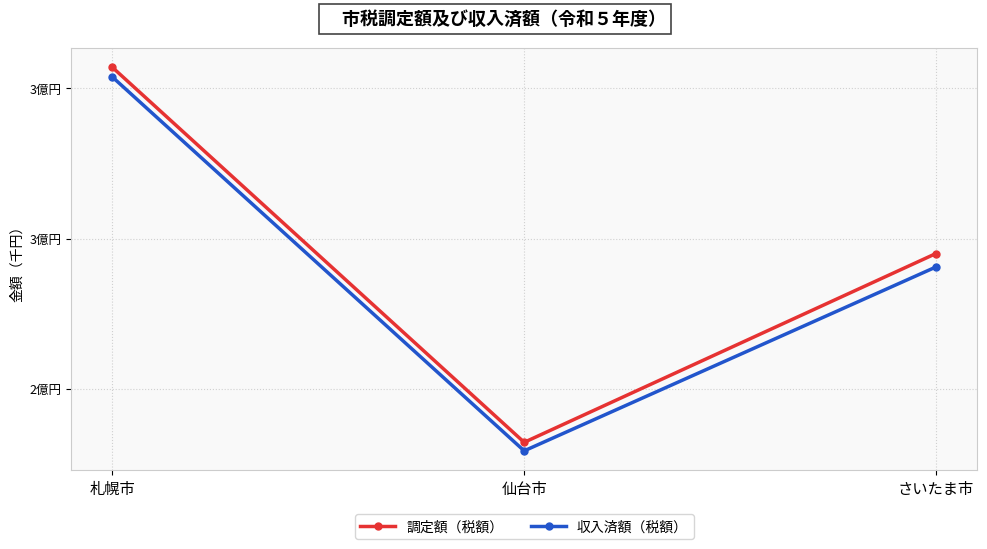

Read the 調定額（税額） value at 仙台市.

232137178